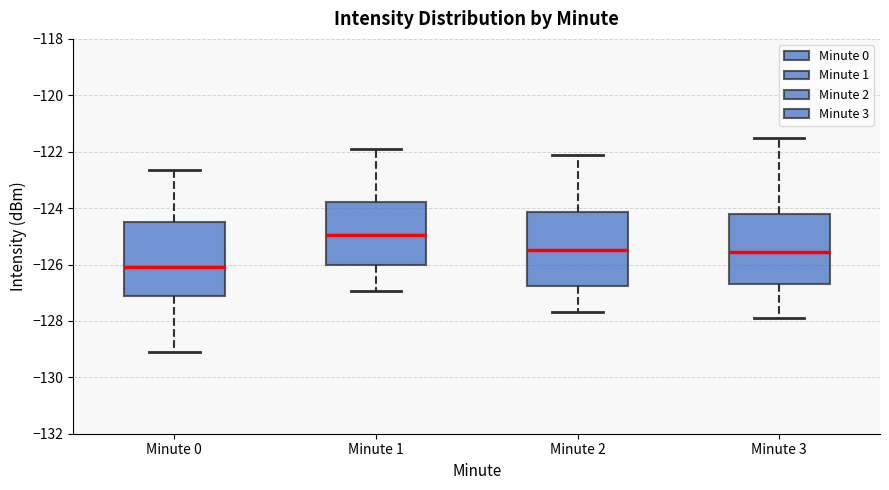

Which box has the highest median line?

Minute 1